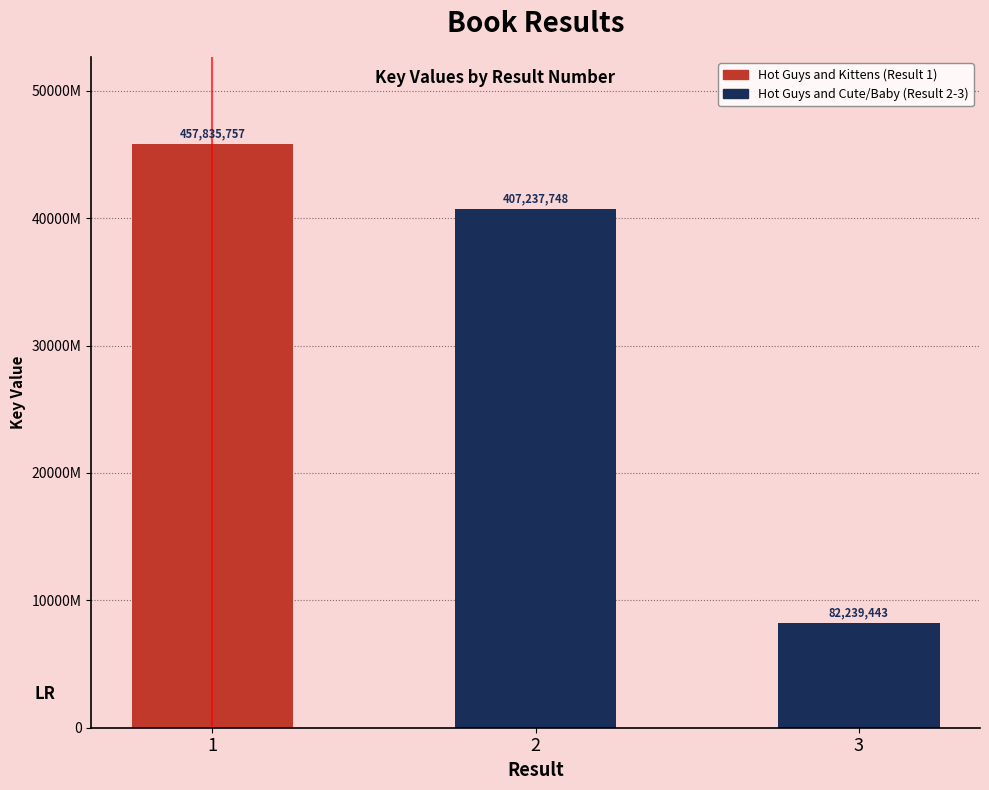

True or false: the data shows 213517017 at 2.

False